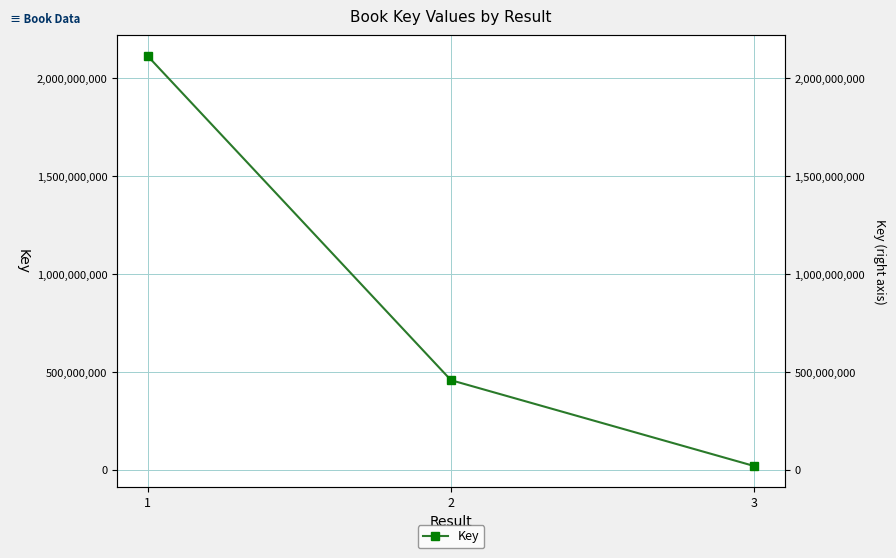

What is the change in value from 1 to 3?

-2093572775